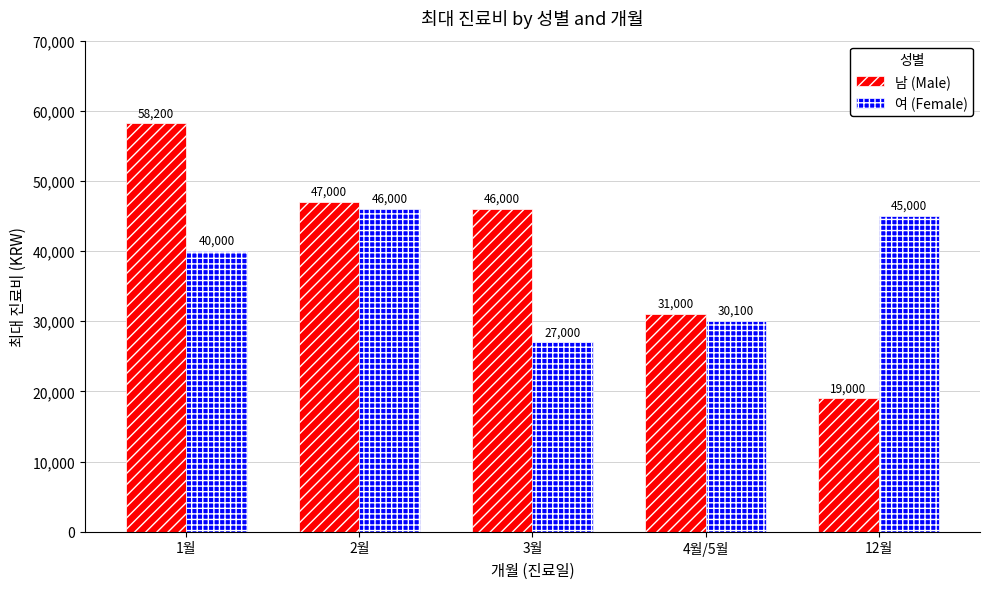

Rank the series by their maximum value, from highest to lowest.

남 (Male), 여 (Female)